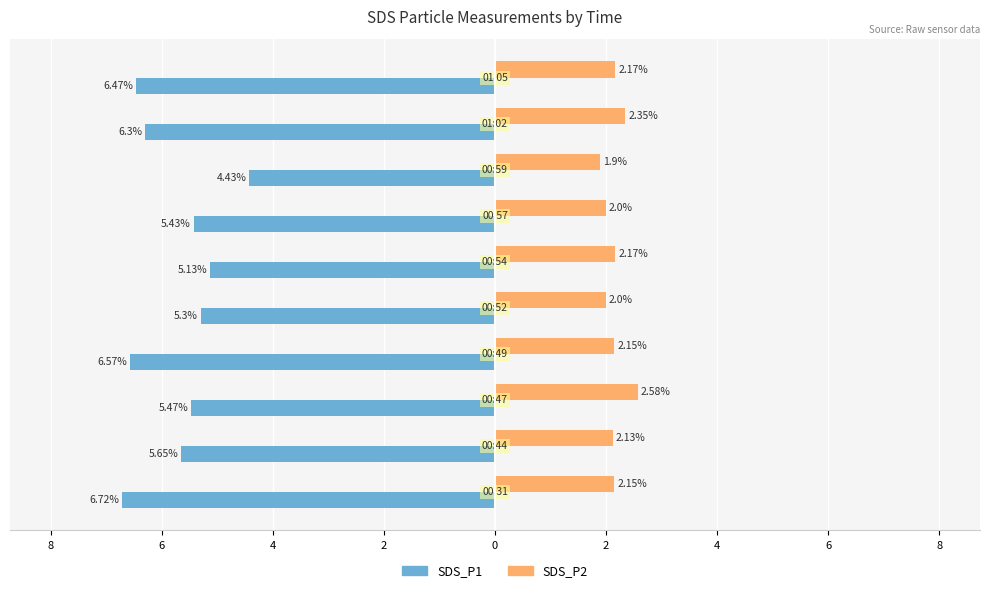

What are all the series names shown in the legend?

SDS_P1, SDS_P2